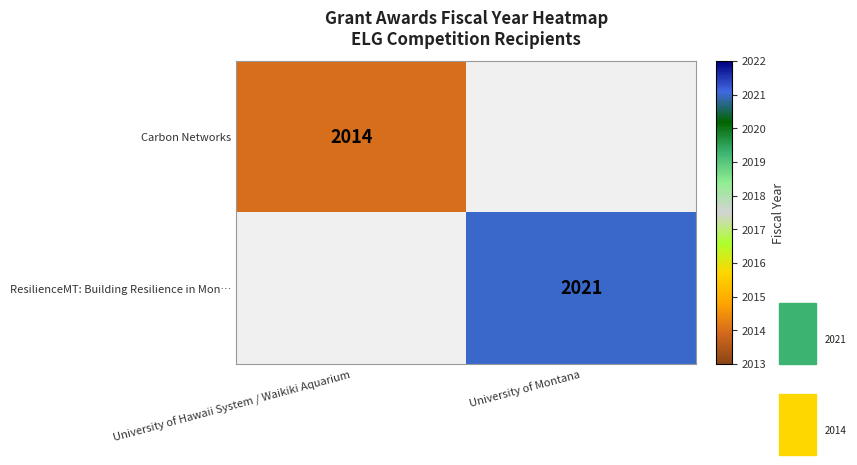

The ResilienceMT: Building Resilience in Mon… series shows 2021 at University of Montana. True or false?

True